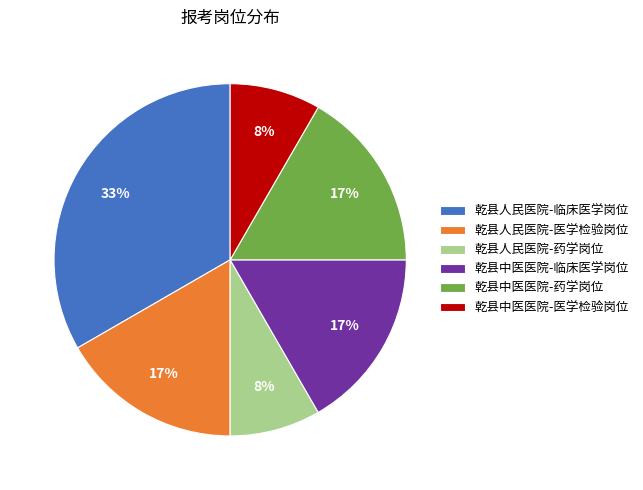

Which slice is the largest?

乾县人民医院-临床医学岗位